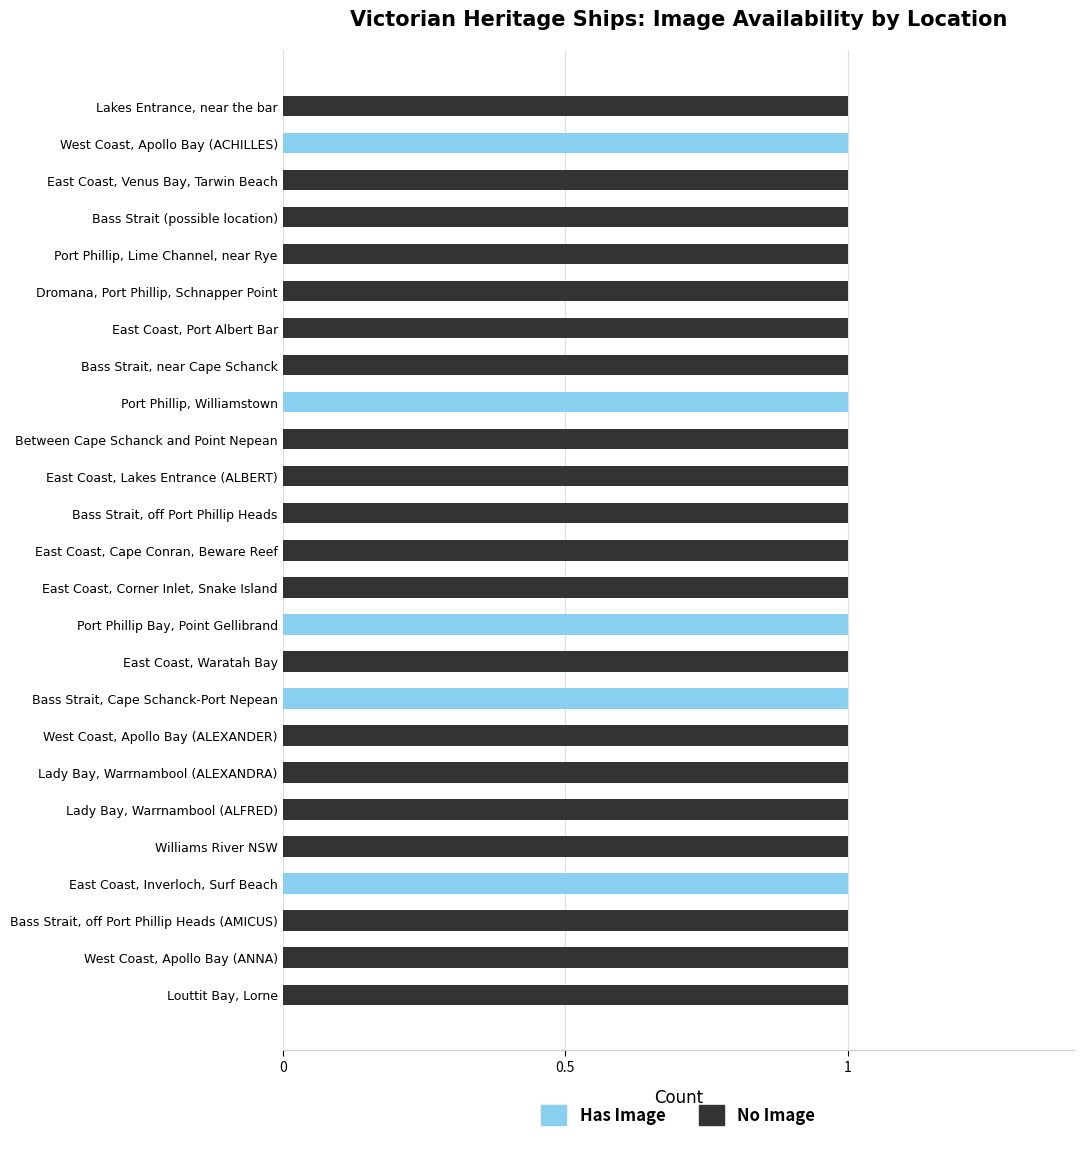

The value of Has Image at East Coast, Cape Conran, Beware Reef is 0. True or false?

True